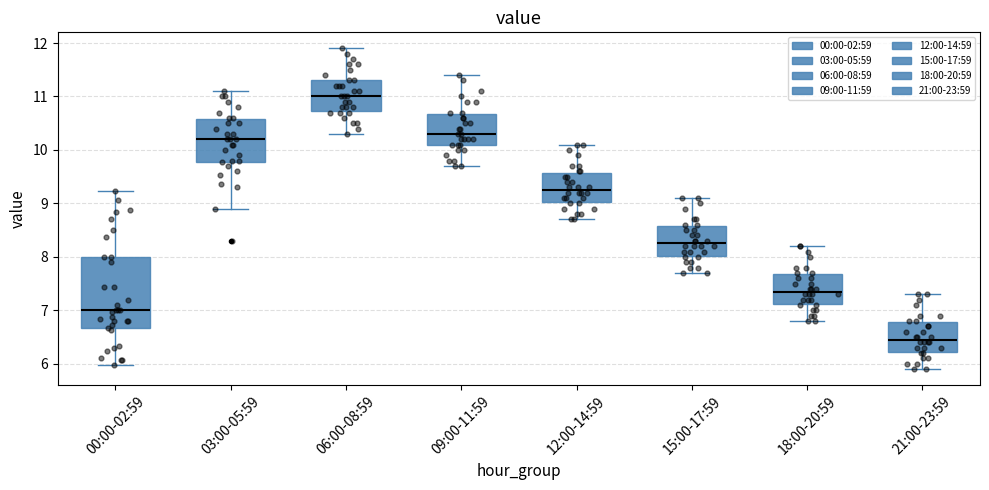

Where is the lower edge of the box for 18:00-20:59 on the y-axis? The values are not printed on the chart, so give them approximately, as read against the axis.

7.1